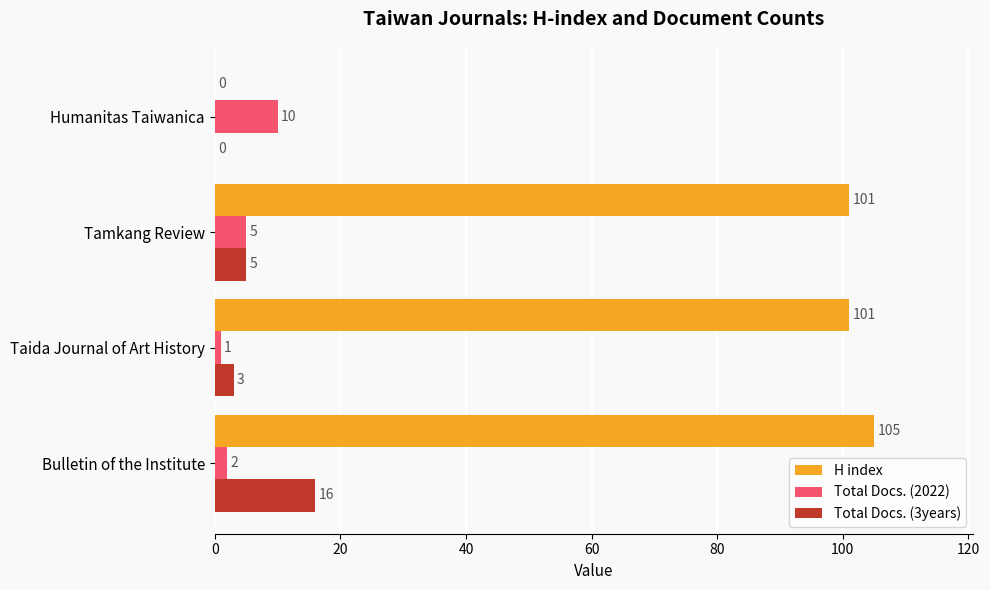

What is the total value across all series at Taida Journal of Art History?

105